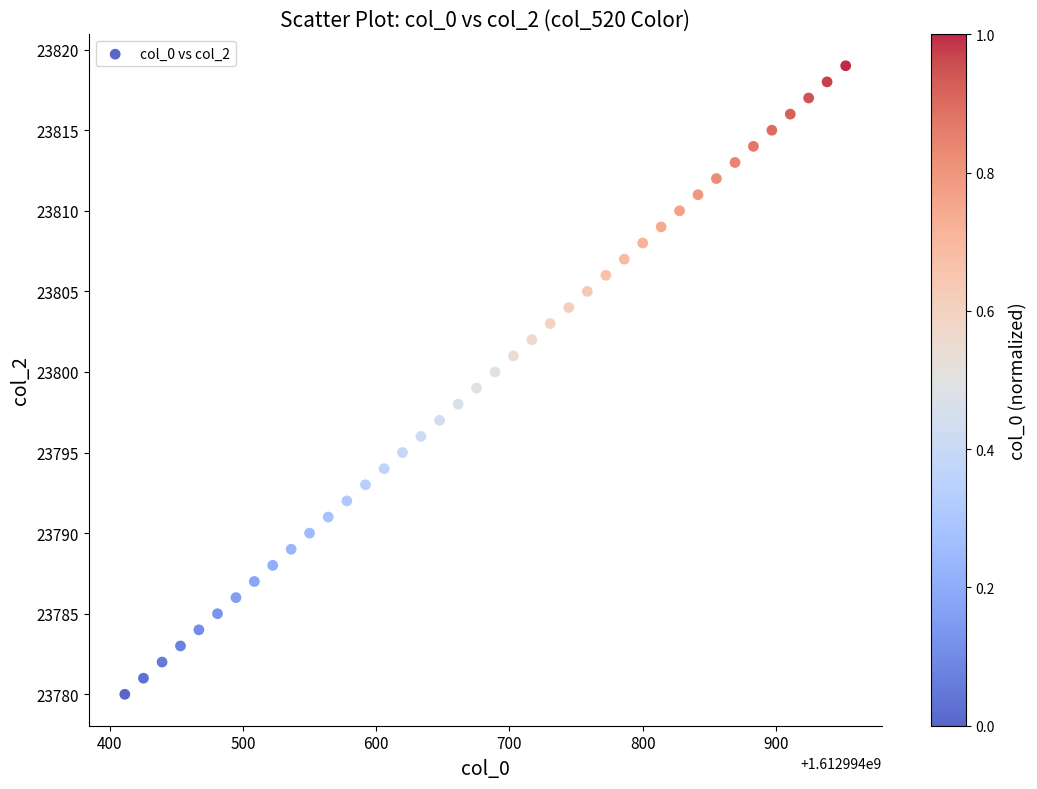

What is the range of Y values (max minus min)?

39